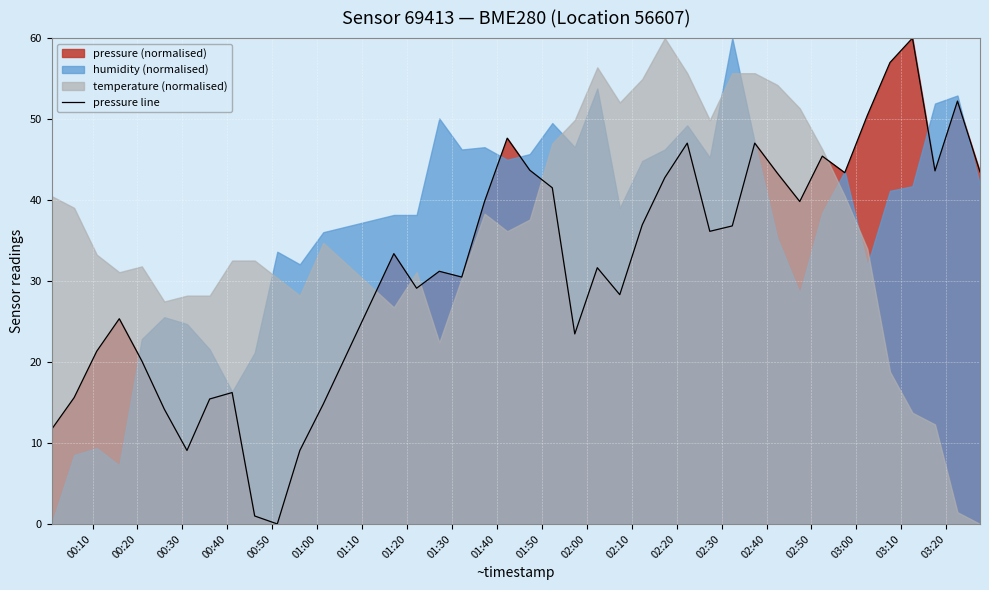

How many data points does each series have?

40